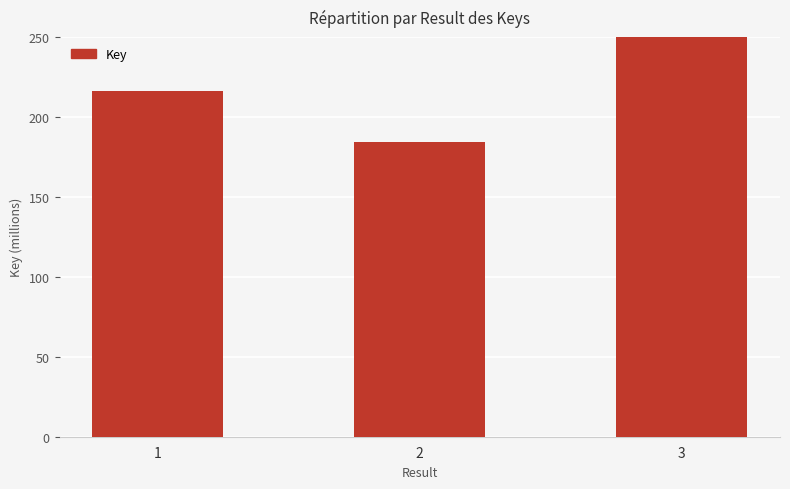

What is the difference between the second highest and minimum values?

31652718